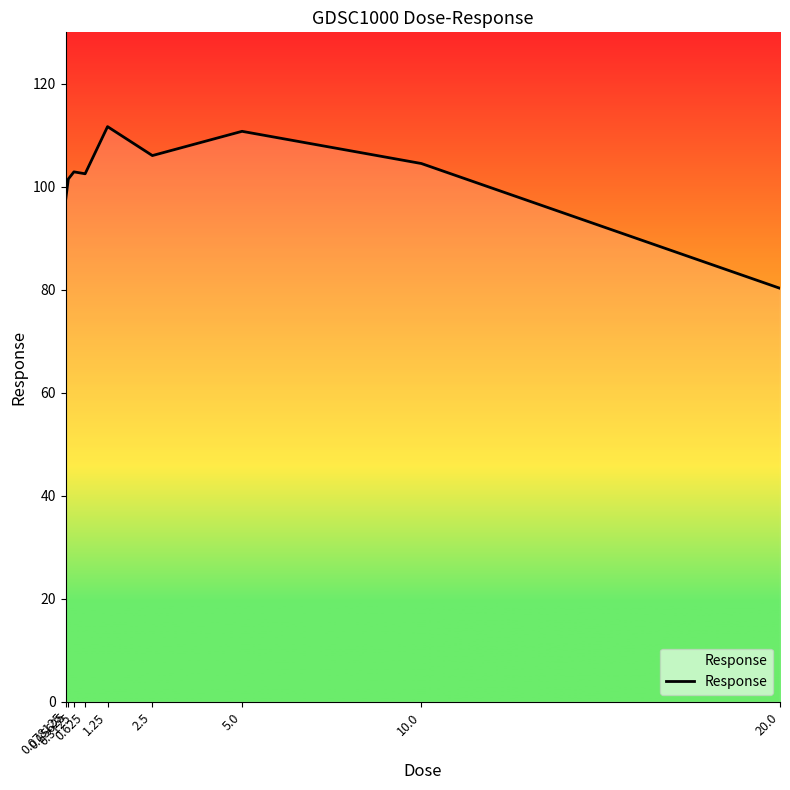

What is the minimum value shown in the chart?

80.3